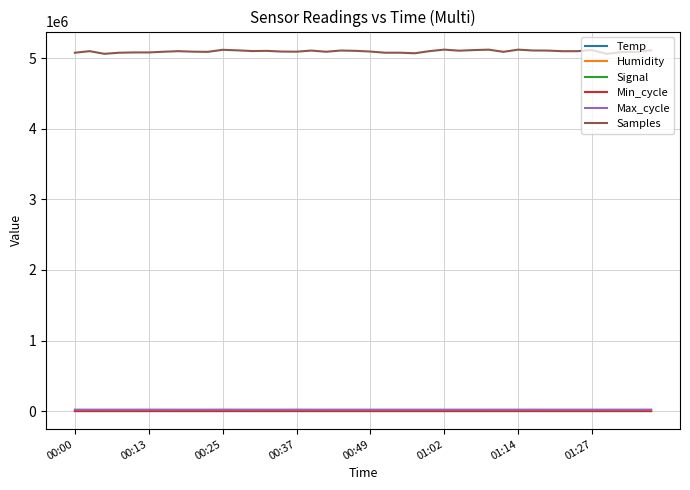

True or false: Humidity and Samples cross at least once.

False